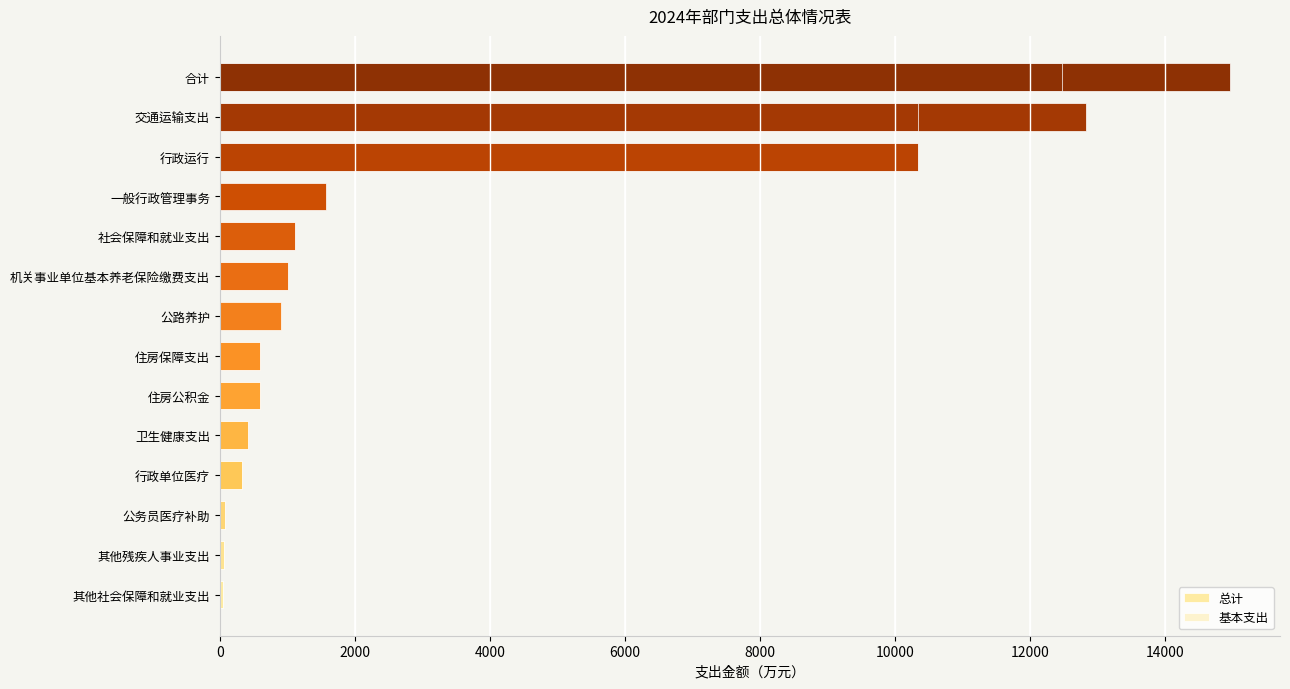

Does the chart contain stacked bars?

No